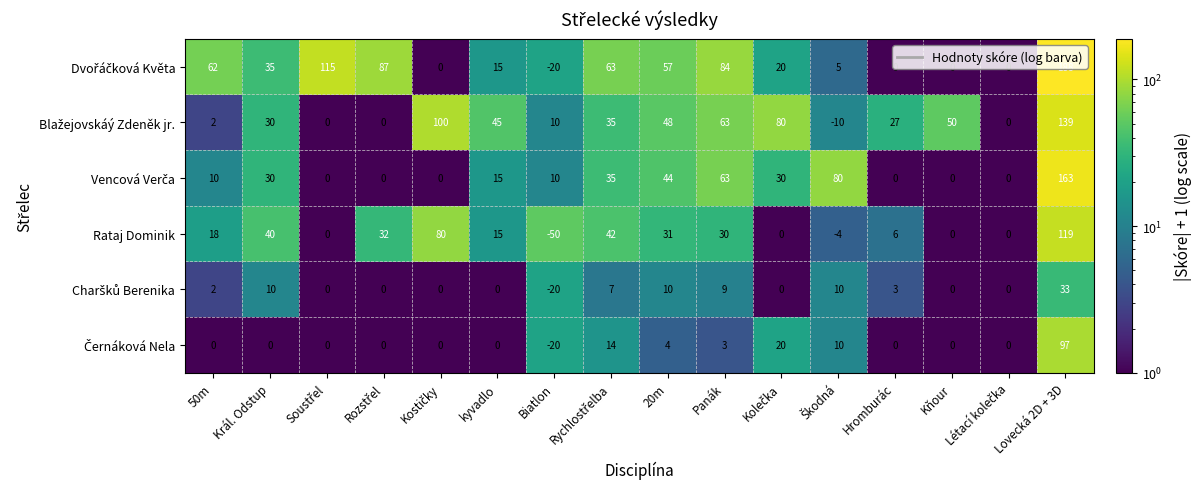

The Rataj Dominik series shows 0 at Kňour. True or false?

True